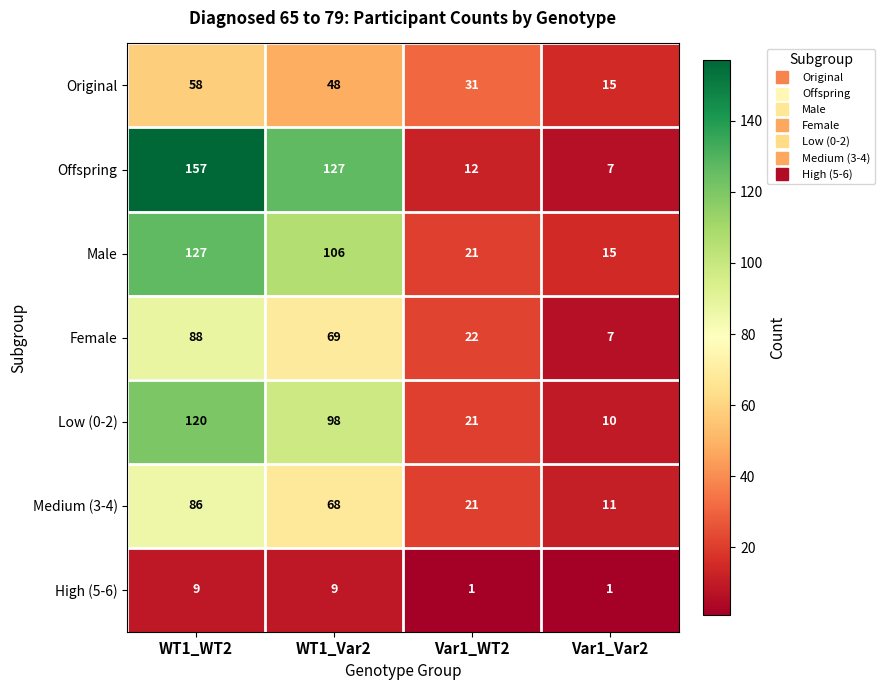

What is the approximate value of Male at WT1_WT2, to the nearest 50?

150